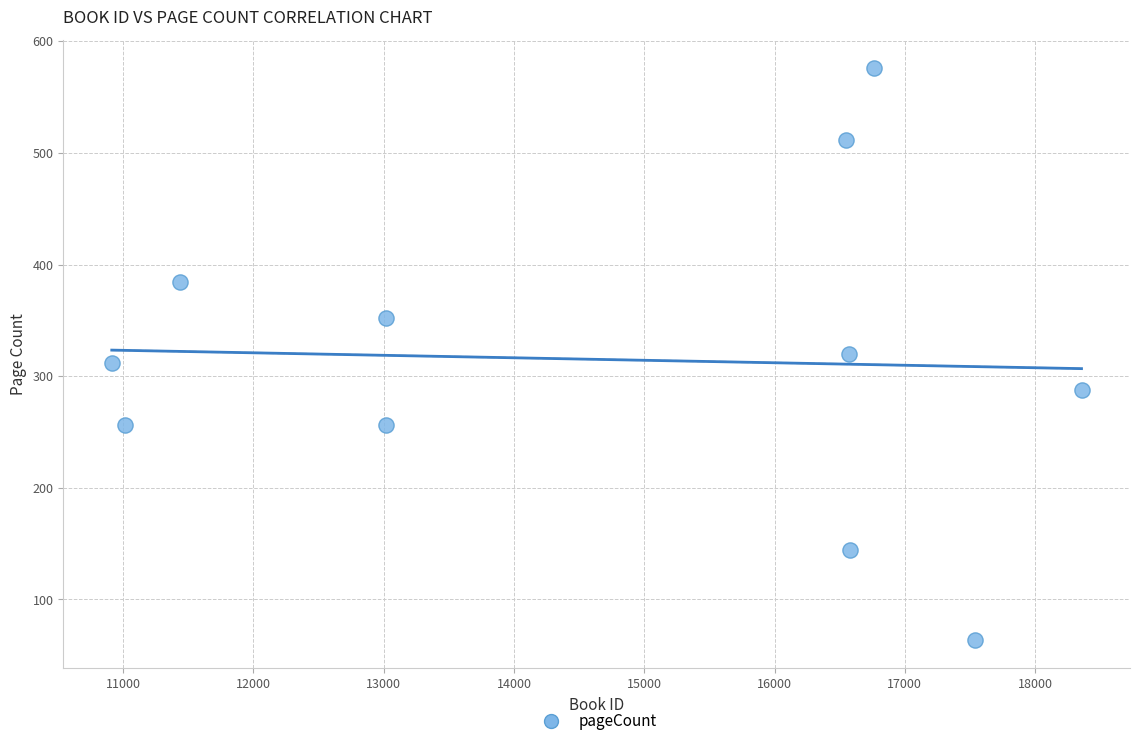

What is the average X value?

14706